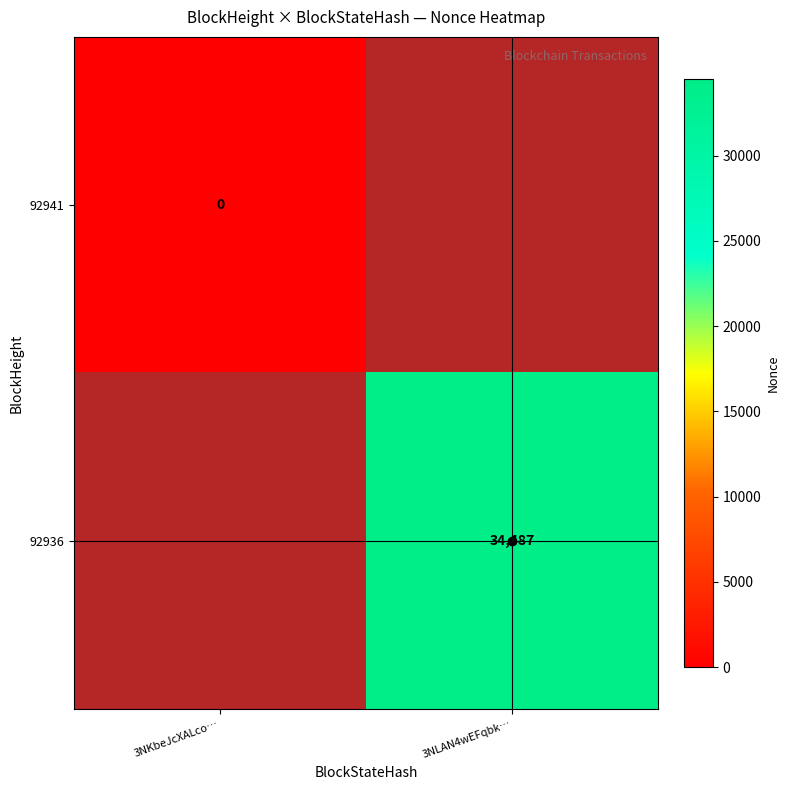

What is the maximum value shown in the chart?

34487.0